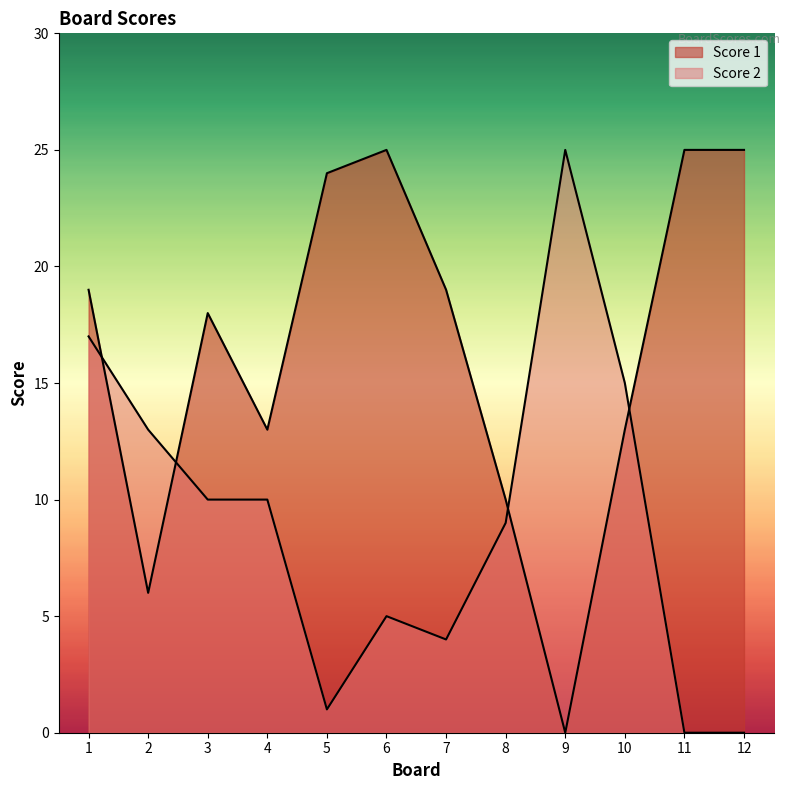

Where do Score 2 and Score 1 first cross each other?

1 and 2